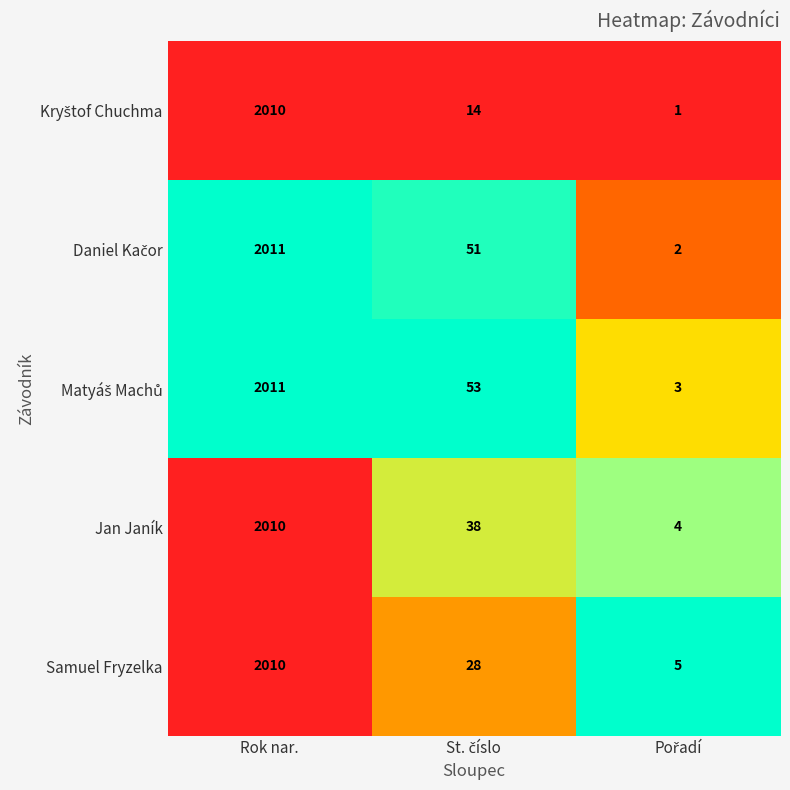

What is the total value across all series at Rok nar.?

10052